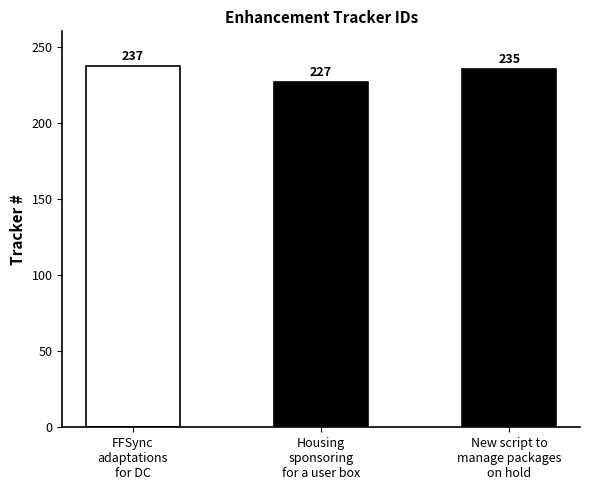

Rank the categories by value from lowest to highest.

Housing sponsoring for a user box, New script to manage packages on hold, FFSync adaptations for DC